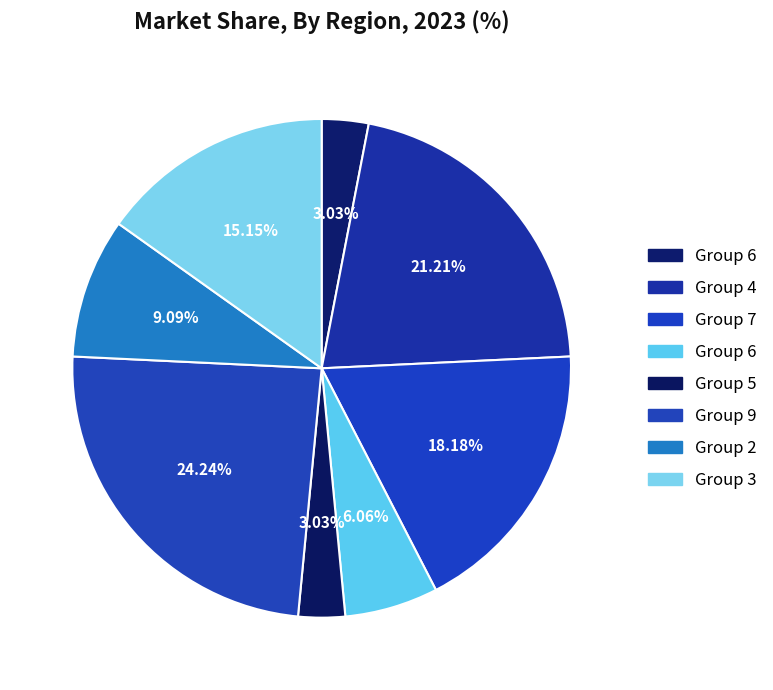

How many segments does this pie chart have?

8